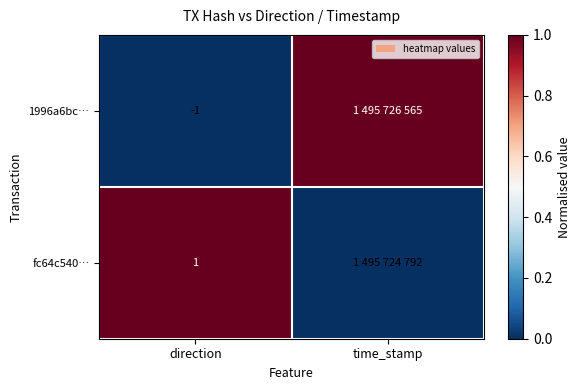

Is it true that 1996a6bc… equals -1 at direction?

True